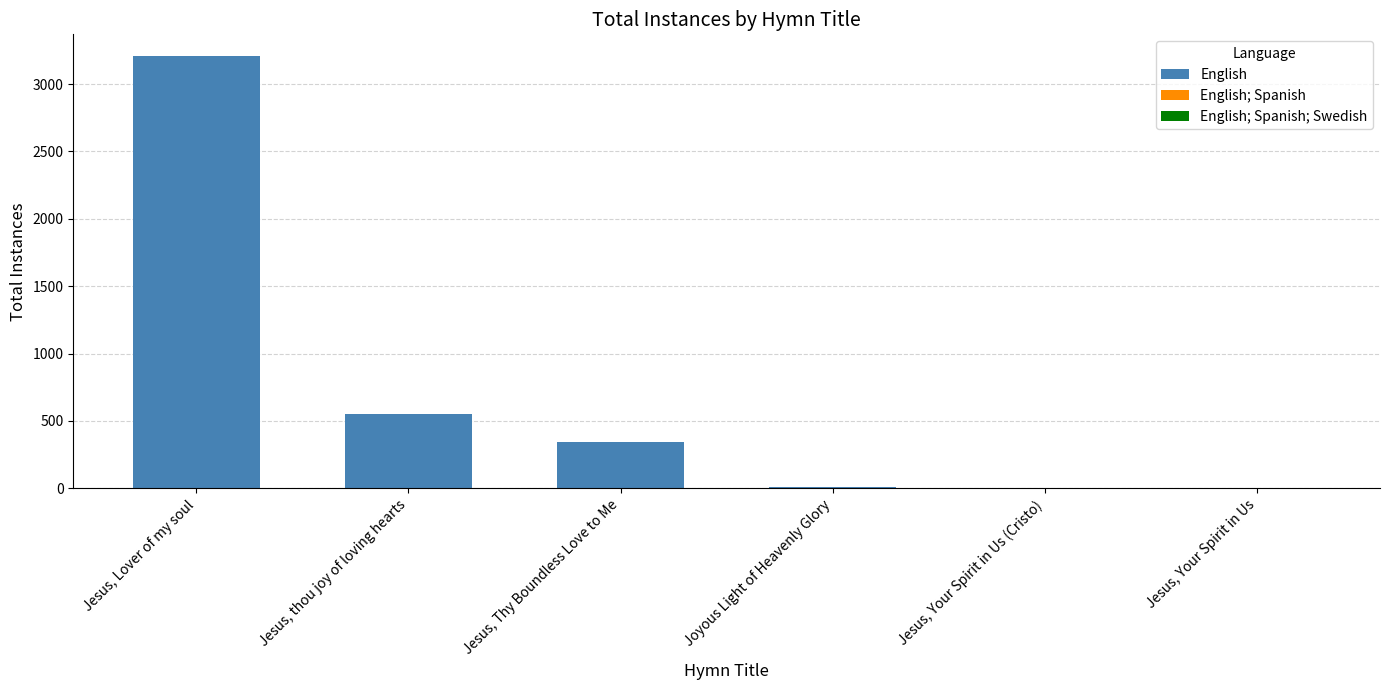

What is the maximum value for English?

3209